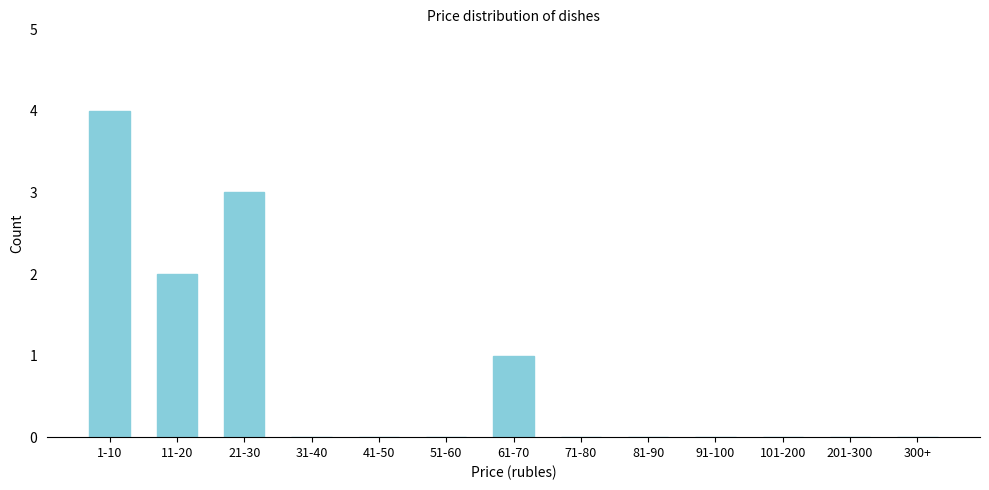

Reading left to right, transcribe all the data shown in this chart.

1-10=4	11-20=2	21-30=3	31-40=0	41-50=0	51-60=0	61-70=1	71-80=0	81-90=0	91-100=0	101-200=0	201-300=0	300+=0